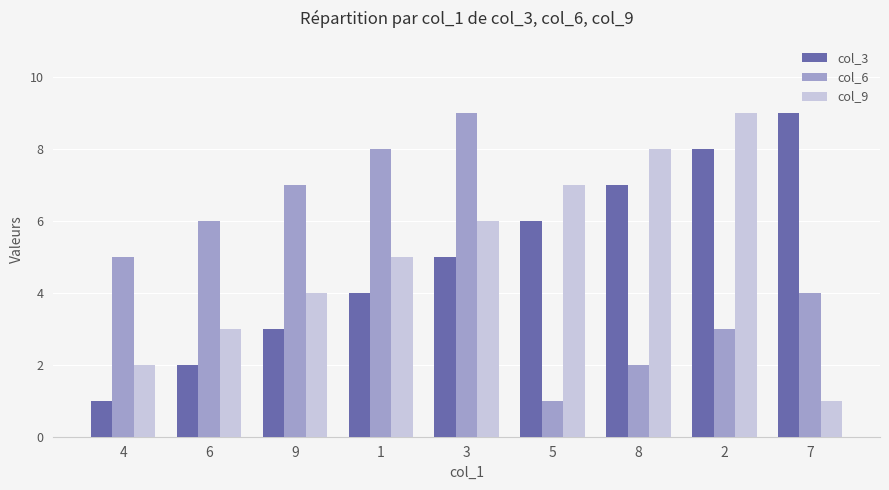

How many series are shown in this chart?

3